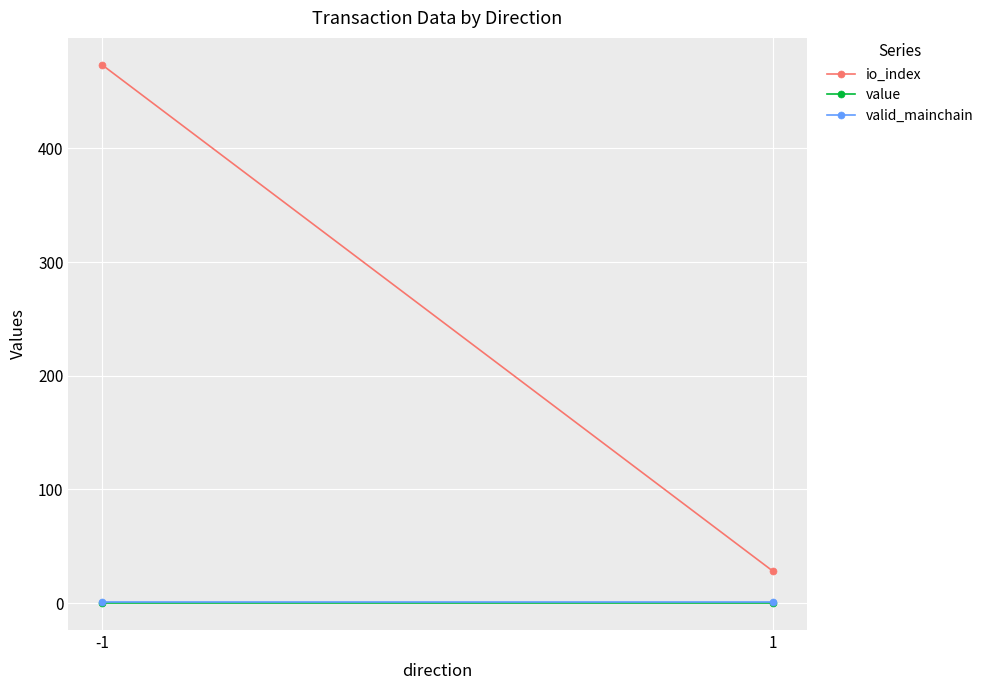

Which series has the widest spread of values?

io_index